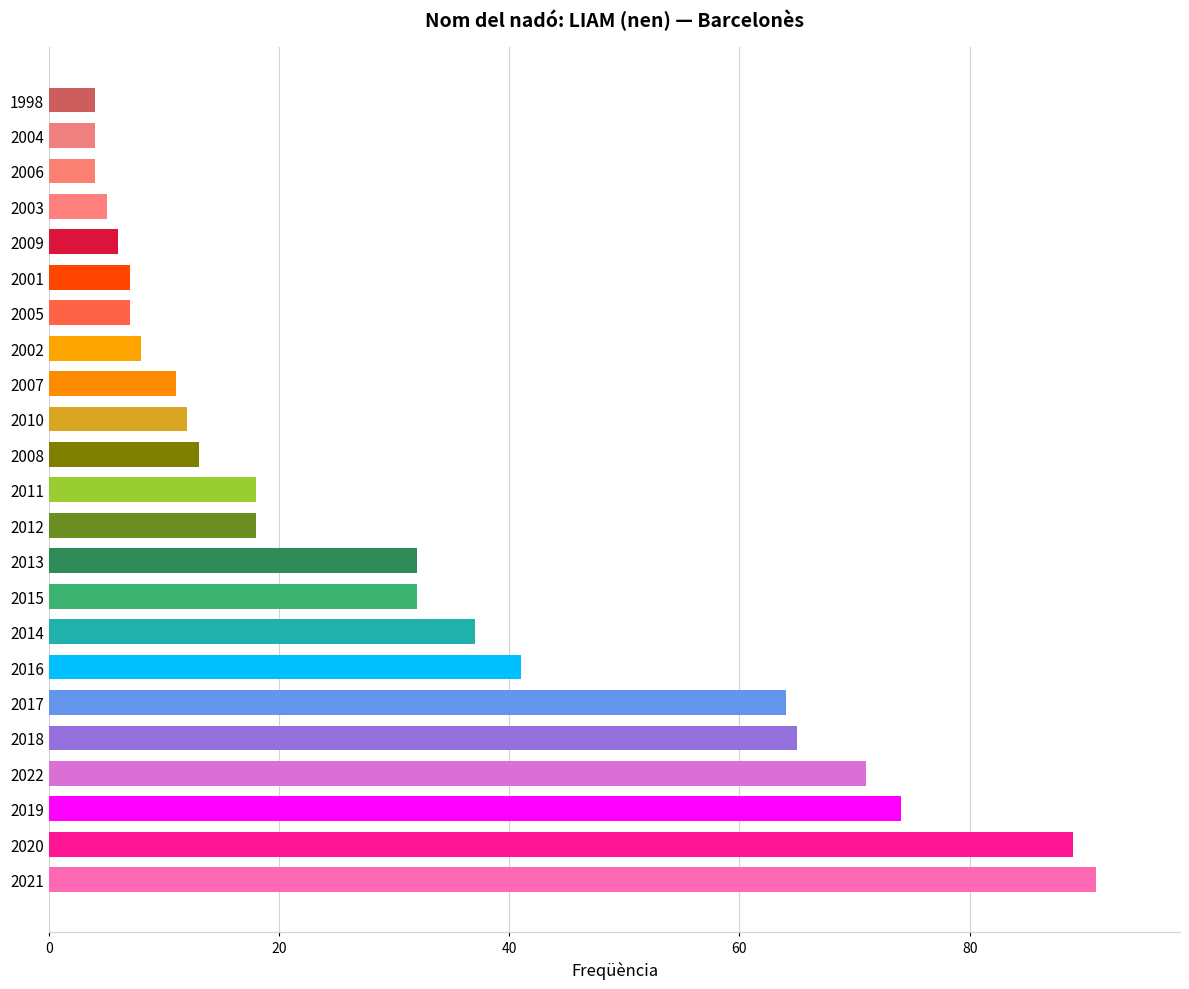

What is the maximum value shown in the chart?

91